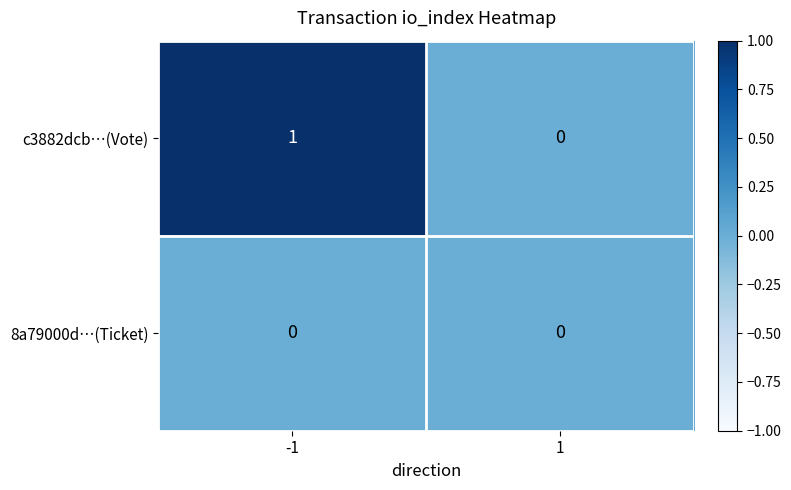

Between -1 and 1, which series saw the biggest shift?

c3882dcb…(Vote)